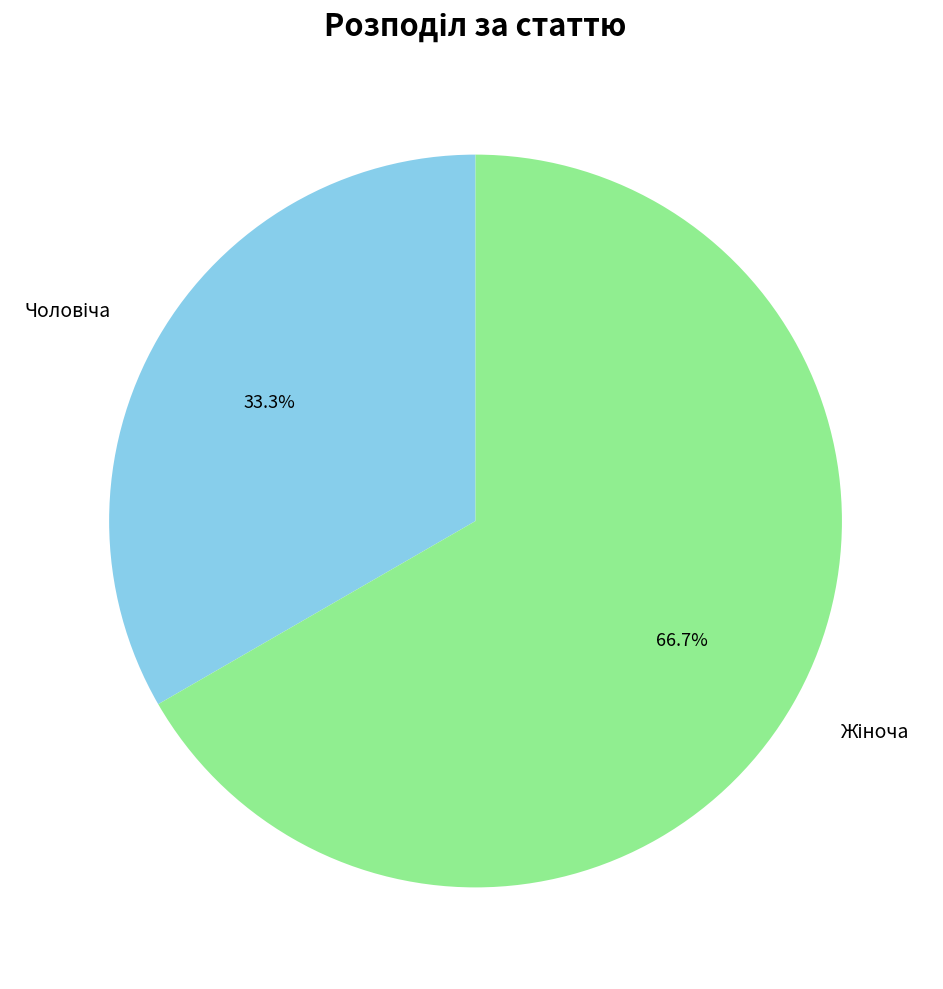

Does any single category account for the majority?

Yes